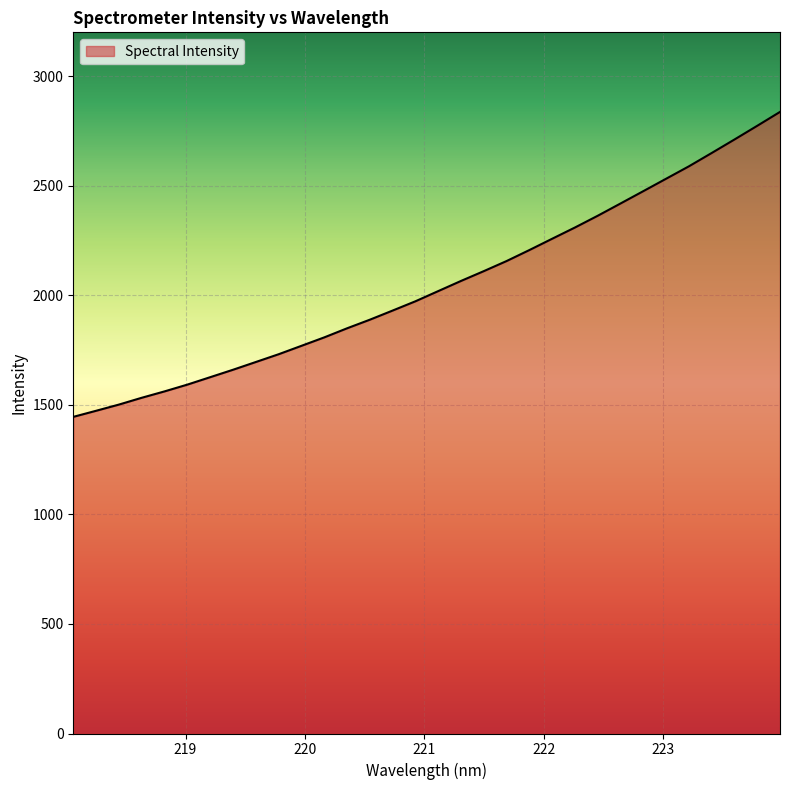

True or false: there are more than 1 points higher than both neighbors.

False